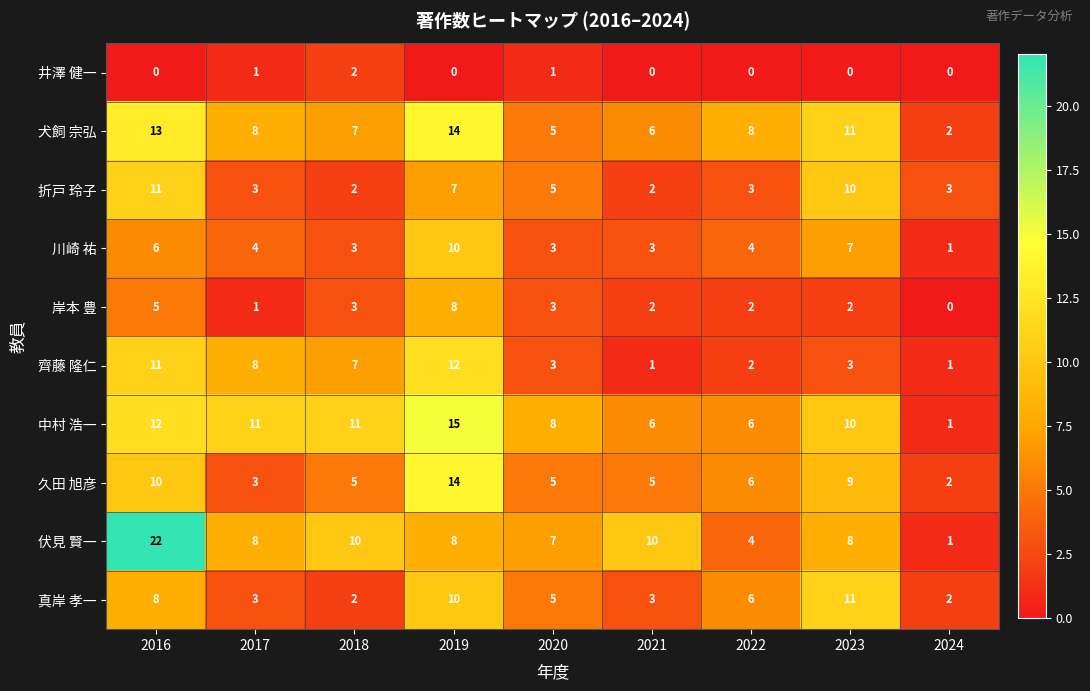

Is it true that 折戸 玲子 equals 7 at 2019?

True